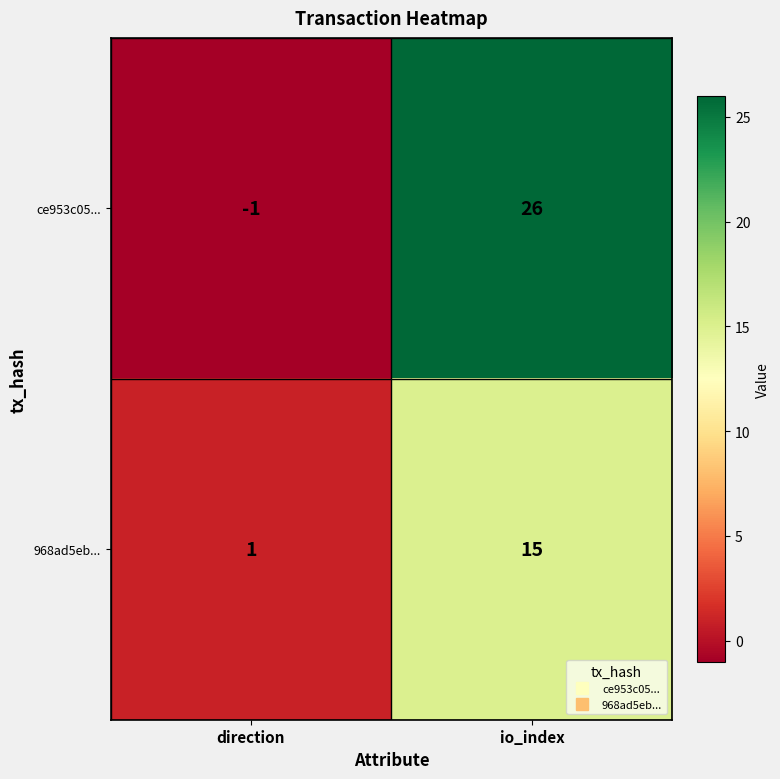

Rank the series at io_index from highest to lowest value.

ce953c05..., 968ad5eb...